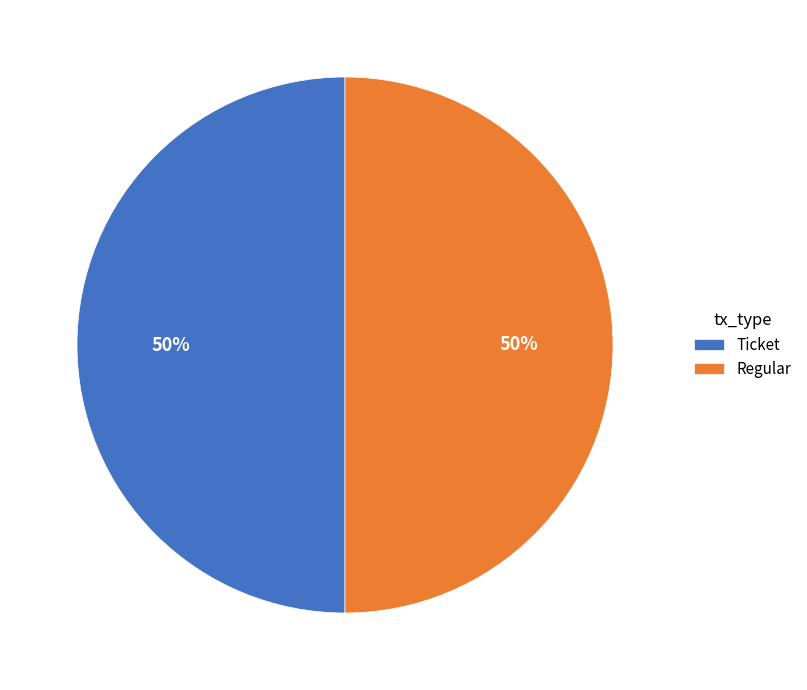

How many slices are in this pie chart?

2